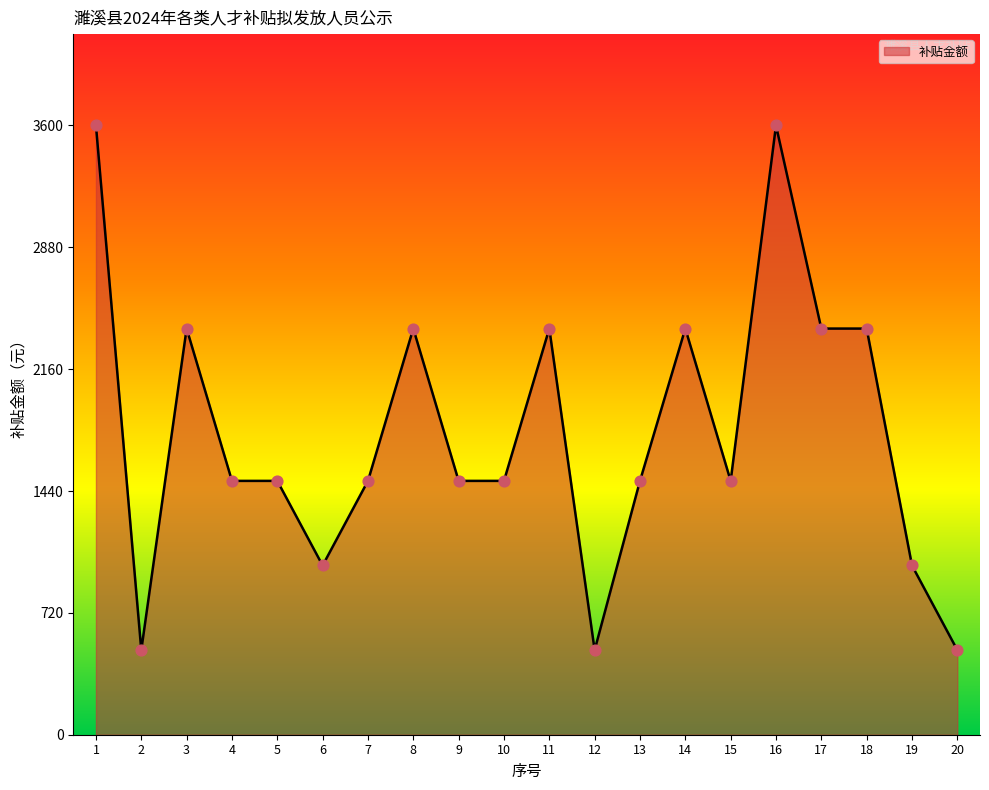

What is the change in value from 3 to 6?

-1400